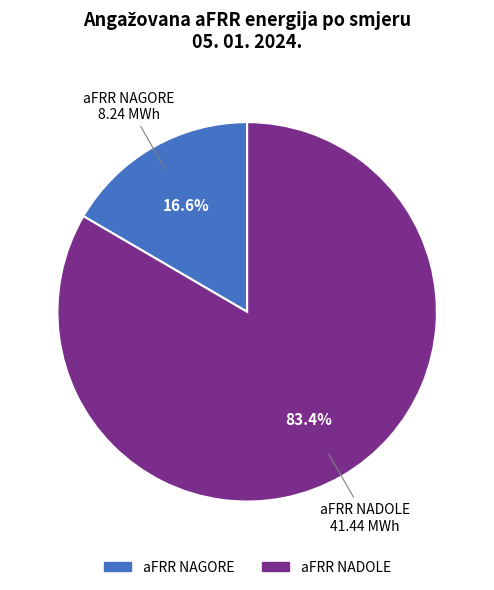

Between aFRR NADOLE and aFRR NAGORE, which is larger?

aFRR NADOLE